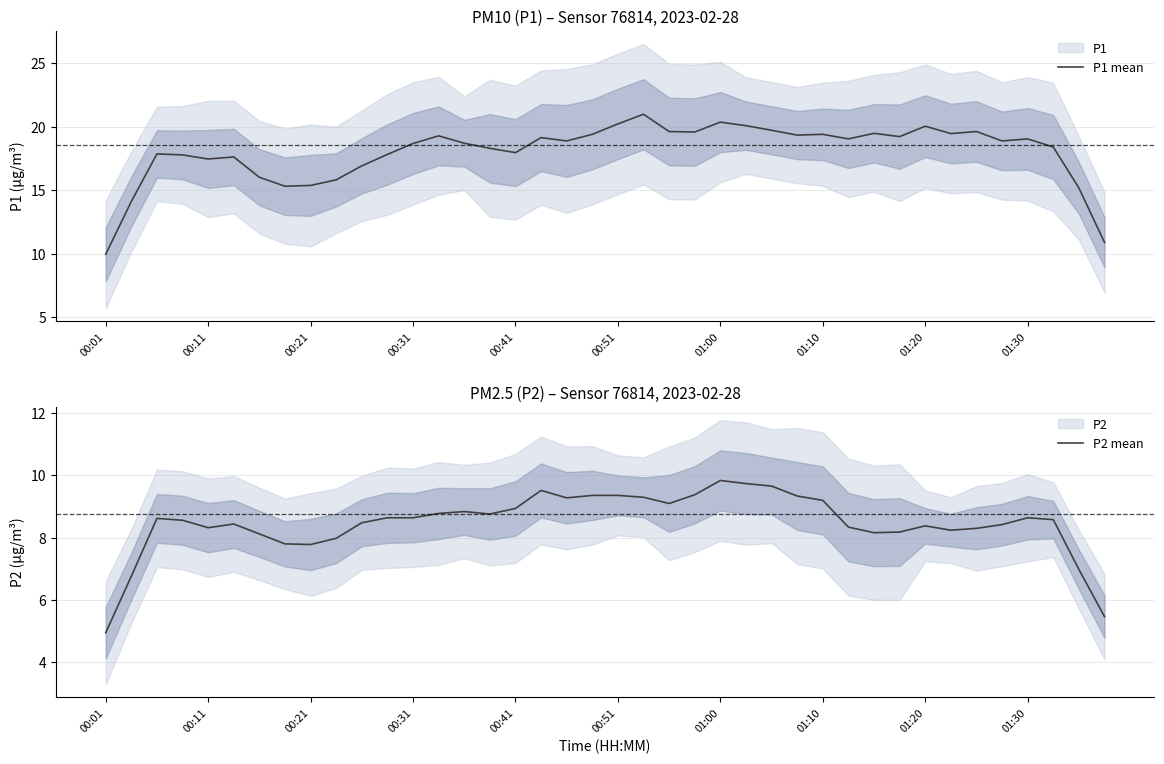

True or false: P1 mean has a value of 15.4 at 00:21.

True